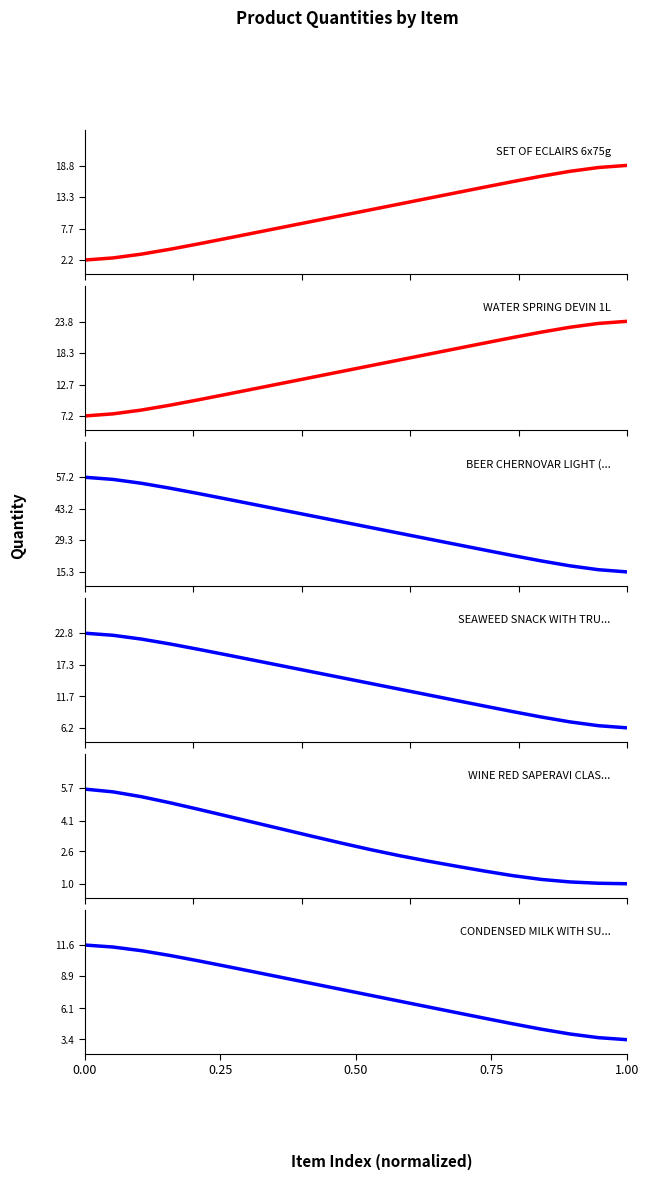

True or false: CONDENSED MILK WITH SUGAR has more than 1 points higher than both neighbors.

False